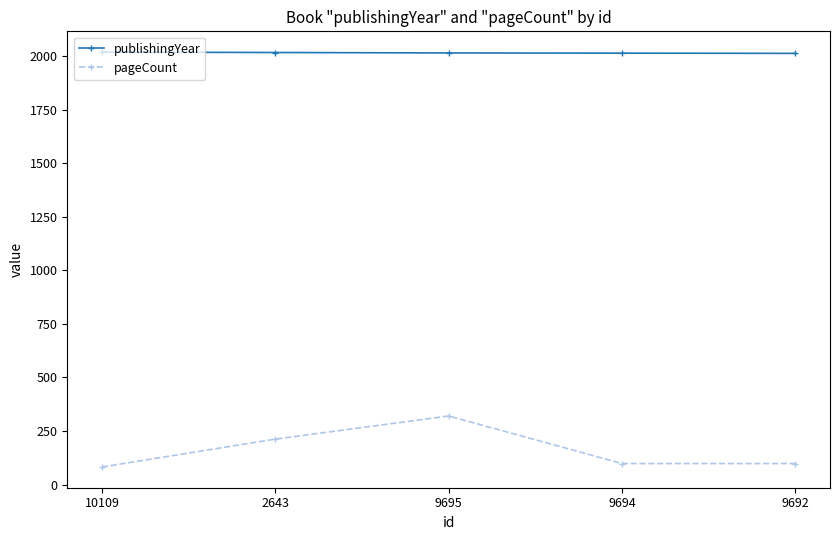

What is the difference between the highest and lowest values at 2643?

1805